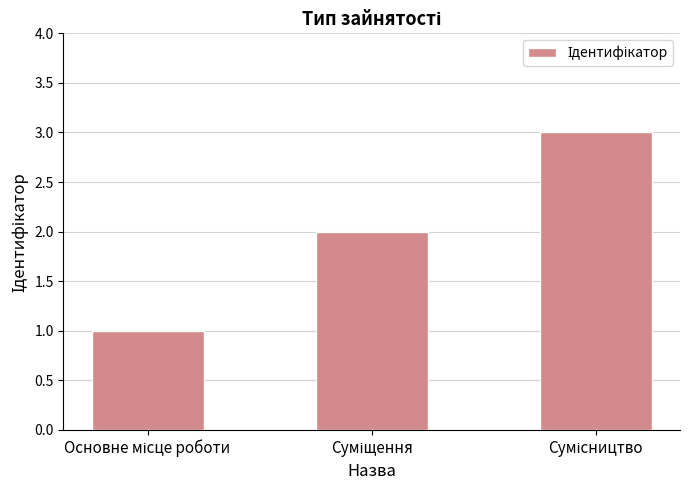

What is the smallest value displayed?

1